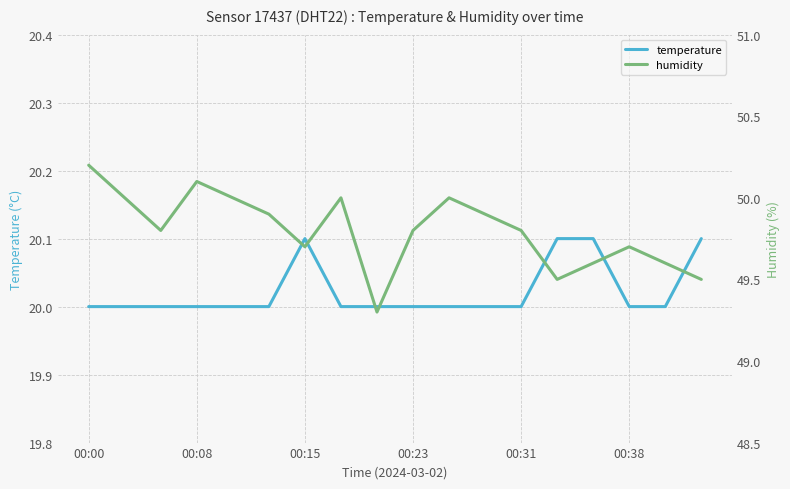

How many interior local peaks does the temperature series have?

1